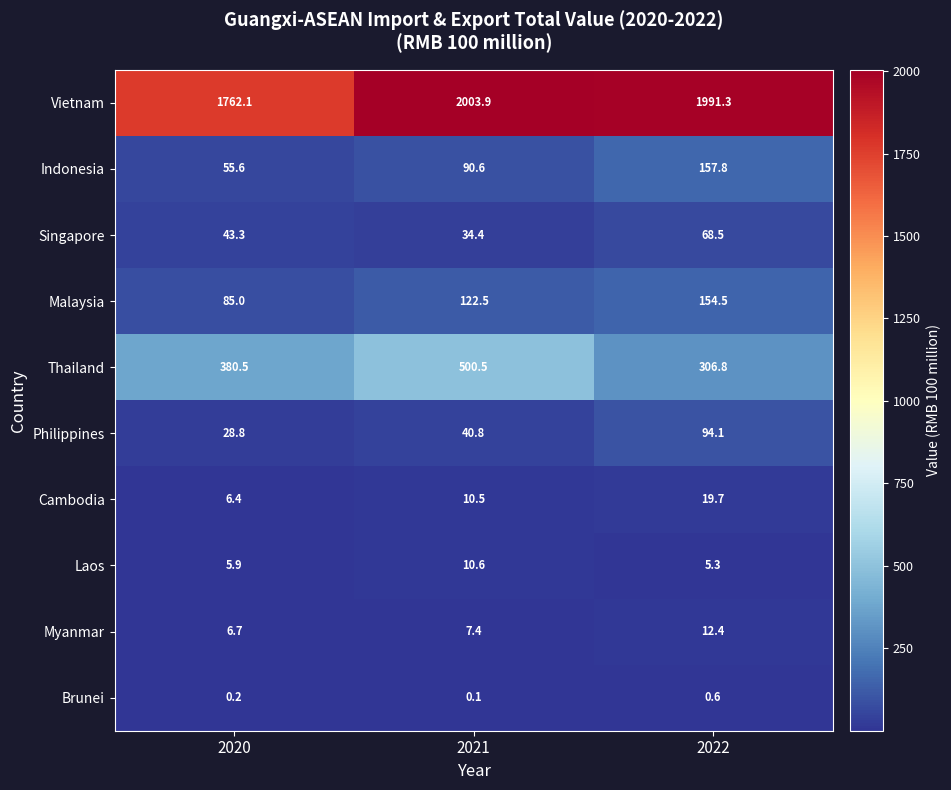

Reading left to right, transcribe all the data shown in this chart.

Vietnam: 1762.1	2003.9	1991.3
Indonesia: 55.6	90.6	157.8
Singapore: 43.3	34.4	68.5
Malaysia: 85.0	122.5	154.5
Thailand: 380.5	500.5	306.8
Philippines: 28.8	40.8	94.1
Cambodia: 6.4	10.5	19.7
Laos: 5.9	10.6	5.3
Myanmar: 6.7	7.4	12.4
Brunei: 0.2	0.1	0.6